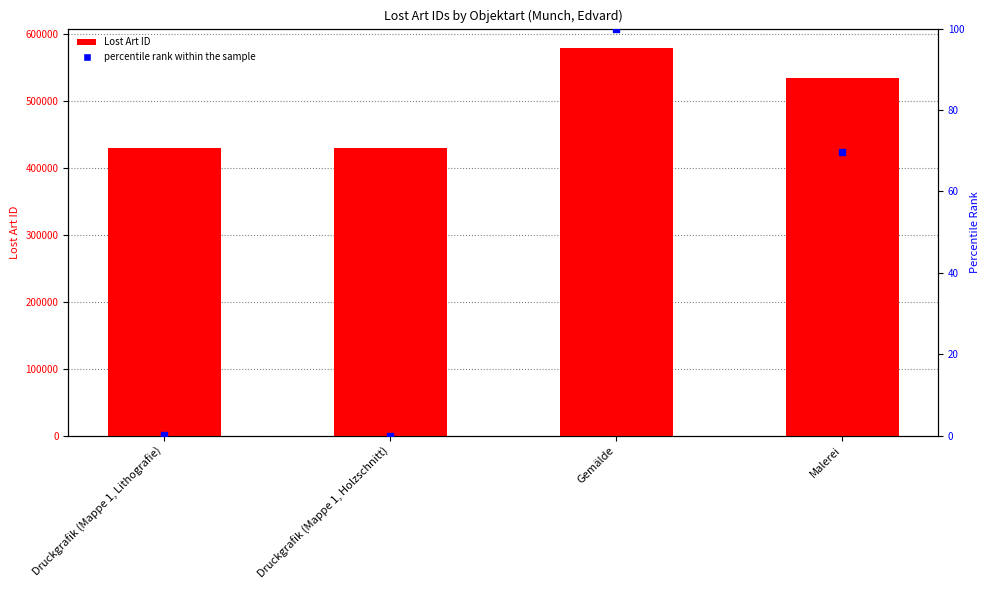

At how many categories does at least one series exceed 168390?

4